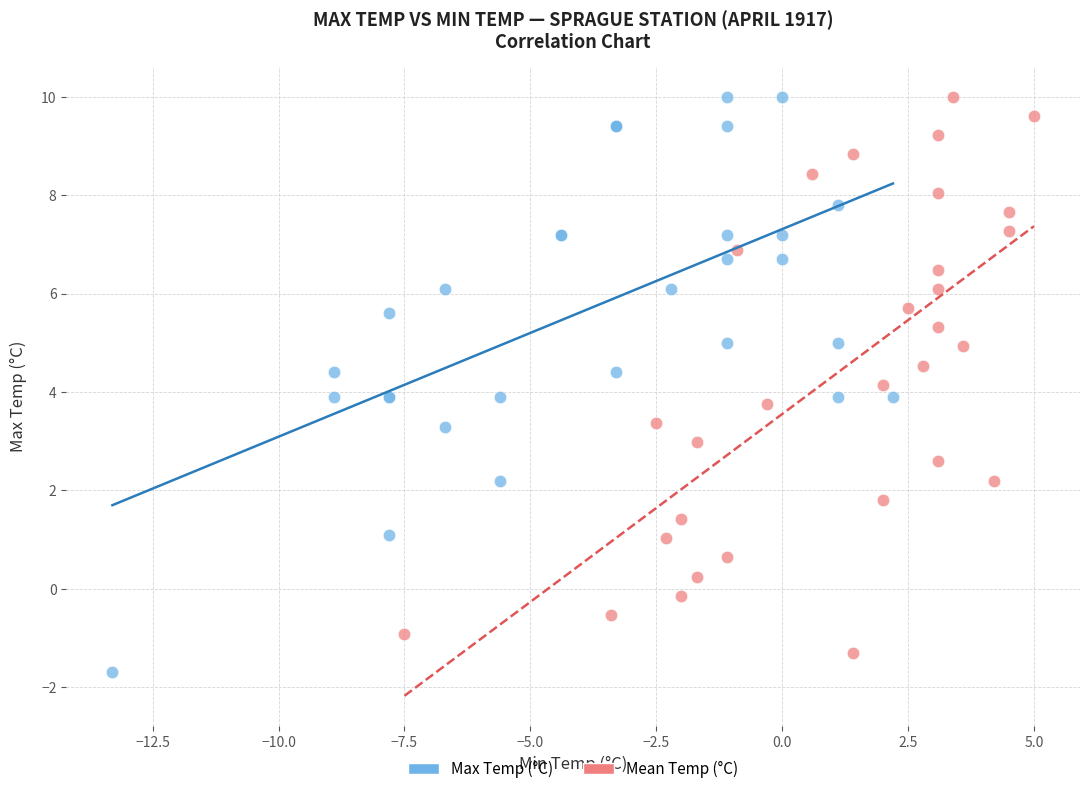

What are all the series names shown in the legend?

Max Temp (°C), Mean Temp (°C)